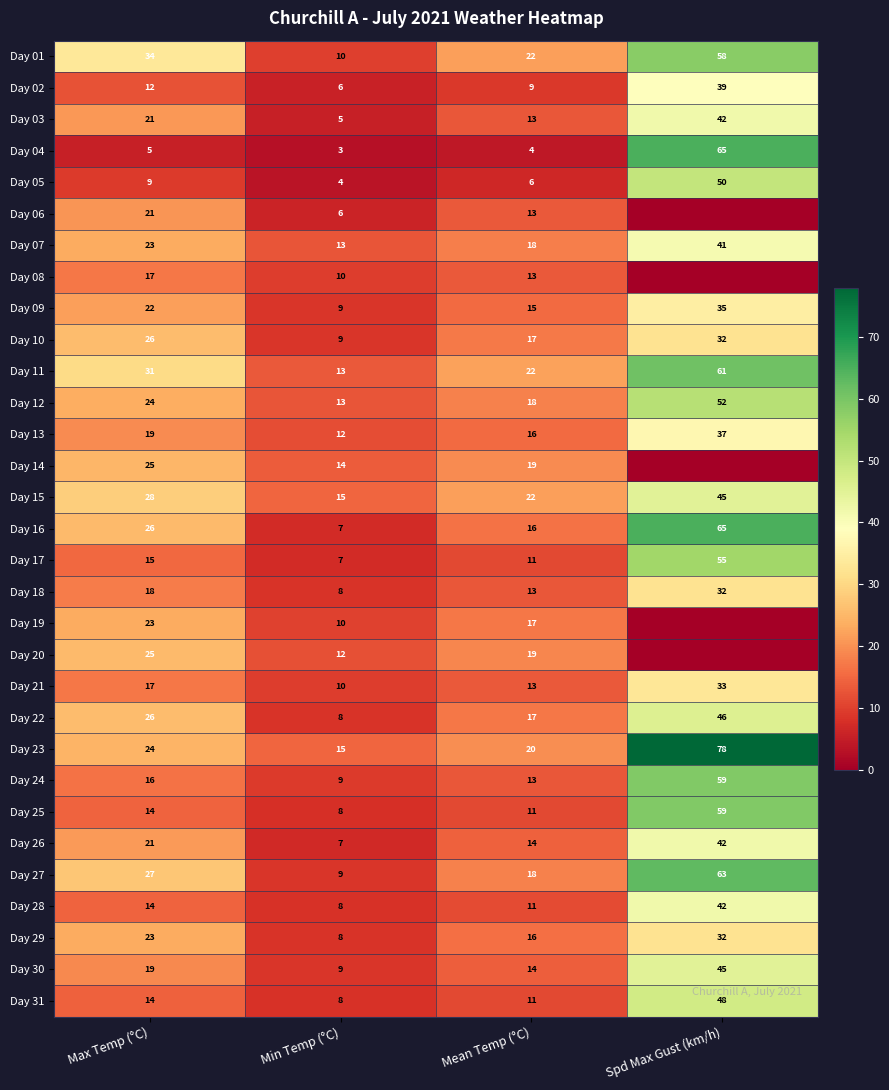

Between Spd Max Gust (km/h) and Max Temp (°C), which is larger?

Spd Max Gust (km/h)